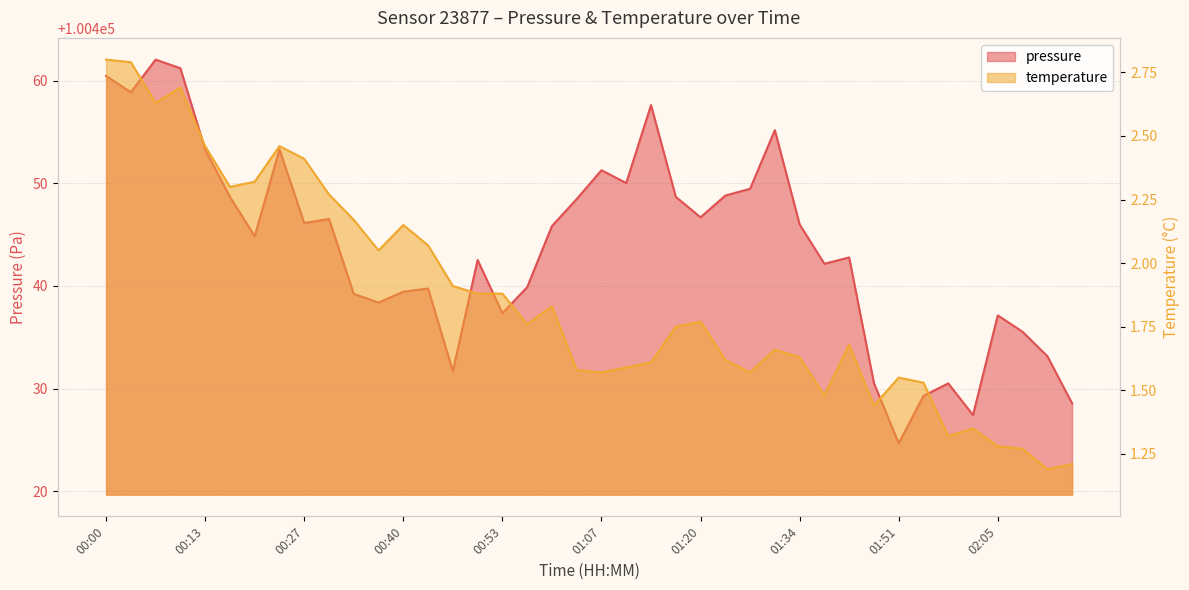

Reading left to right, extract all data points from this chart.

pressure: 00:00=100460.5	00:03=100458.9	00:07=100462.1	00:10=100461.2	00:13=100453.3	00:17=100448.7	00:20=100444.8	00:23=100453.3	00:27=100446.1	00:30=100446.5	00:33=100439.2	00:37=100438.4	00:40=100439.4	00:43=100439.8	00:47=100431.7	00:50=100442.5	00:53=100437.3	00:57=100439.9	01:00=100445.8	01:03=100448.5	01:07=100451.3	01:10=100450.0	01:13=100457.6	01:17=100448.7	01:20=100446.7	01:24=100448.8	01:27=100449.5	01:30=100455.2	01:34=100446.0	01:37=100442.2	01:40=100442.8	01:48=100430.5	01:51=100424.7	01:55=100429.3	01:58=100430.5	02:01=100427.4	02:05=100437.1	02:08=100435.5	02:12=100433.2	02:15=100428.6
temperature: 00:00=2.8	00:03=2.8	00:07=2.6	00:10=2.7	00:13=2.5	00:17=2.3	00:20=2.3	00:23=2.5	00:27=2.4	00:30=2.3	00:33=2.2	00:37=2.0	00:40=2.1	00:43=2.1	00:47=1.9	00:50=1.9	00:53=1.9	00:57=1.8	01:00=1.8	01:03=1.6	01:07=1.6	01:10=1.6	01:13=1.6	01:17=1.8	01:20=1.8	01:24=1.6	01:27=1.6	01:30=1.7	01:34=1.6	01:37=1.5	01:40=1.7	01:48=1.4	01:51=1.6	01:55=1.5	01:58=1.3	02:01=1.4	02:05=1.3	02:08=1.3	02:12=1.2	02:15=1.2